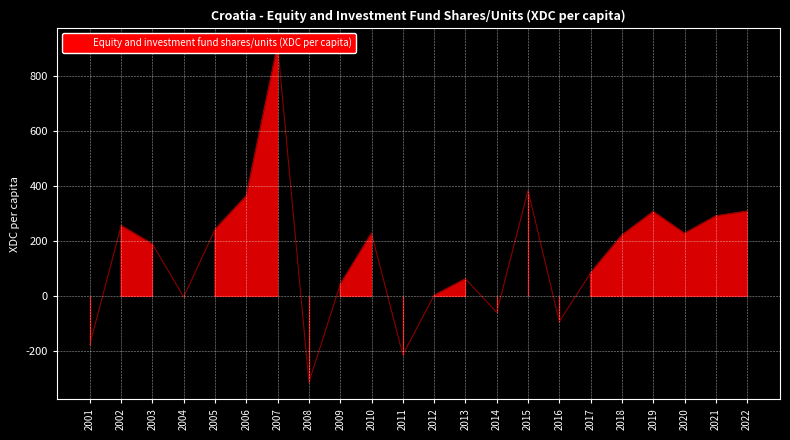

What is the difference between the maximum and minimum values?

1223.9